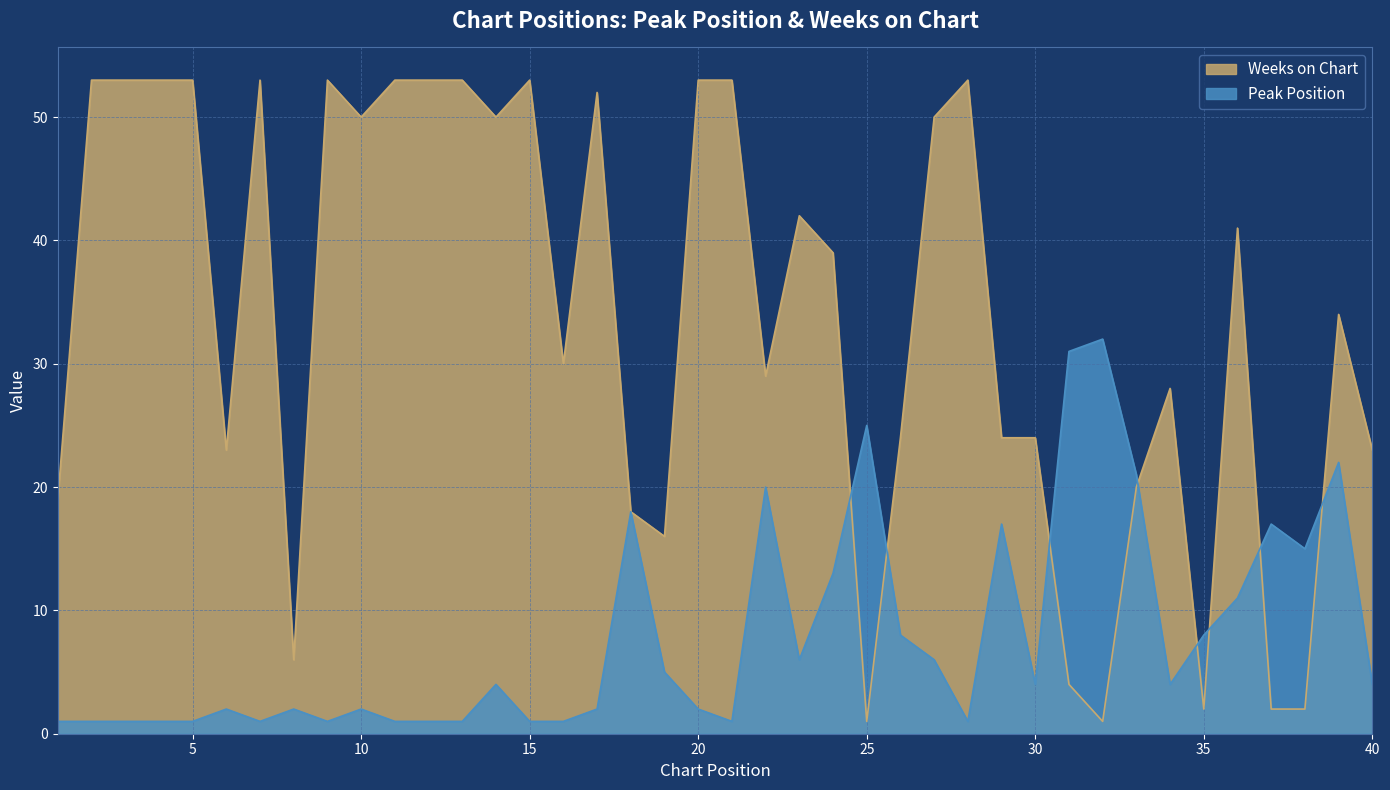

The Weeks on Chart series shows 53 at 4. True or false?

True